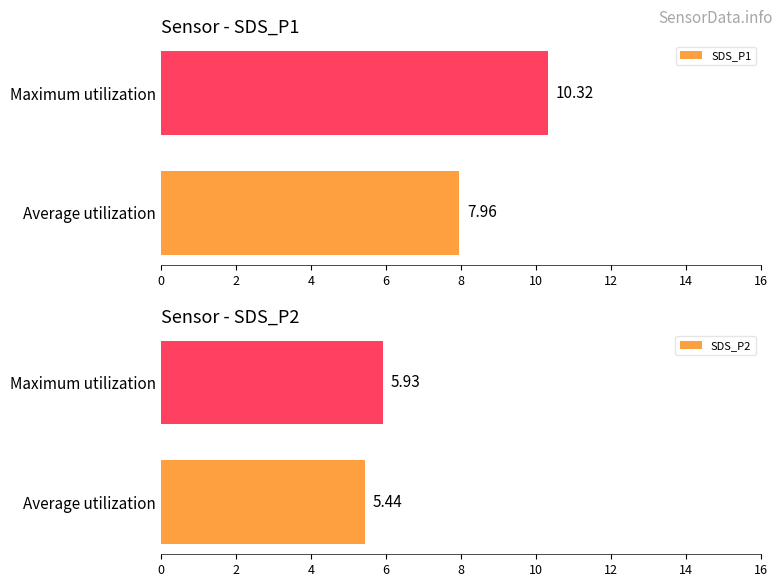

Which series changed the most between 0 and 2?

SDS_P1